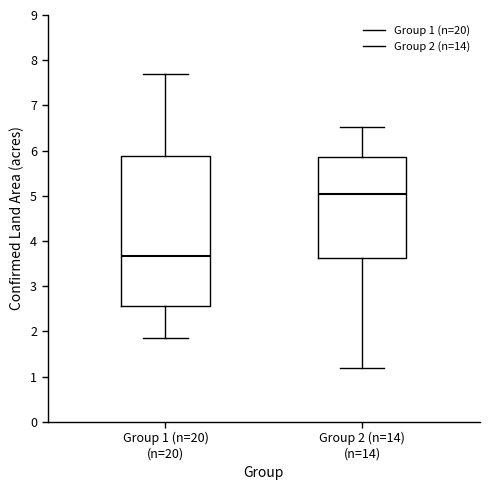

Which box is the tallest, from its lower edge to its upper edge?

Group 1 (n=20) (n=20)